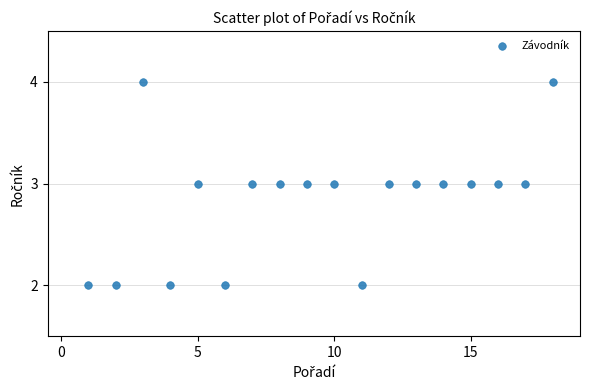

What is the range of X values (max minus min)?

17